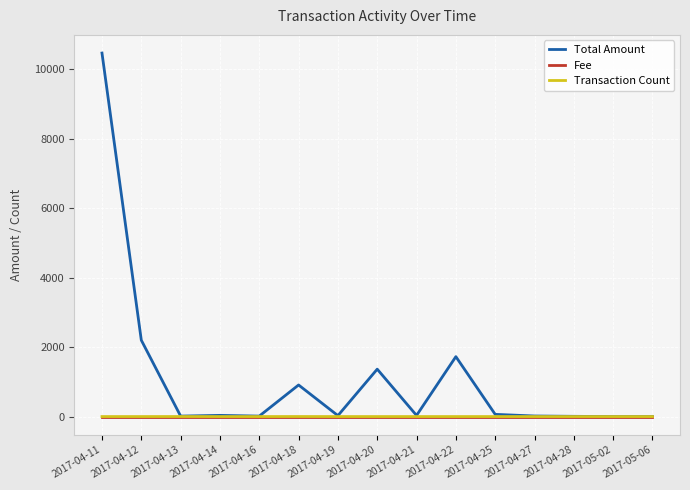

How many series are shown in this chart?

3